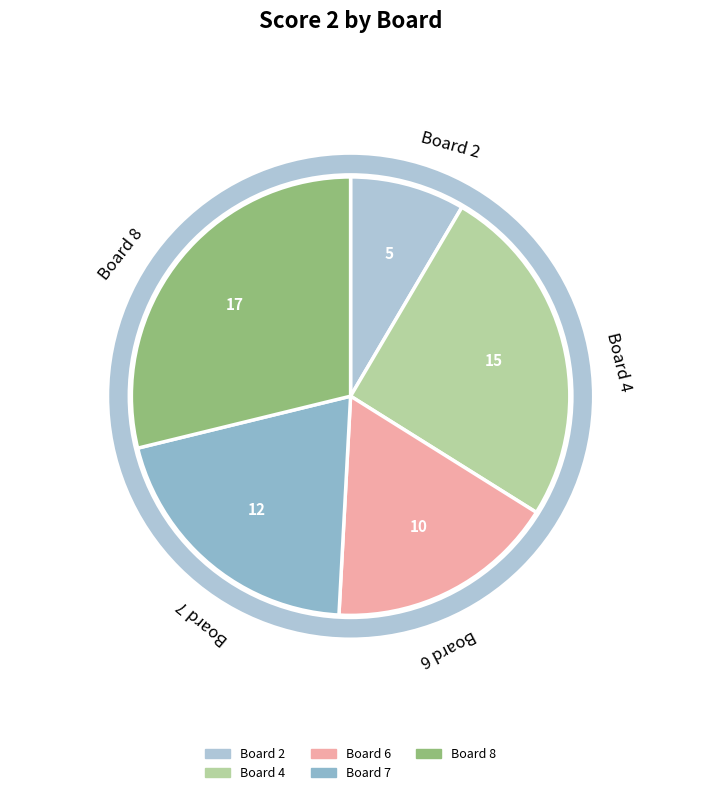

Combined, do Board 7 and Board 2 account for over 50%?

No